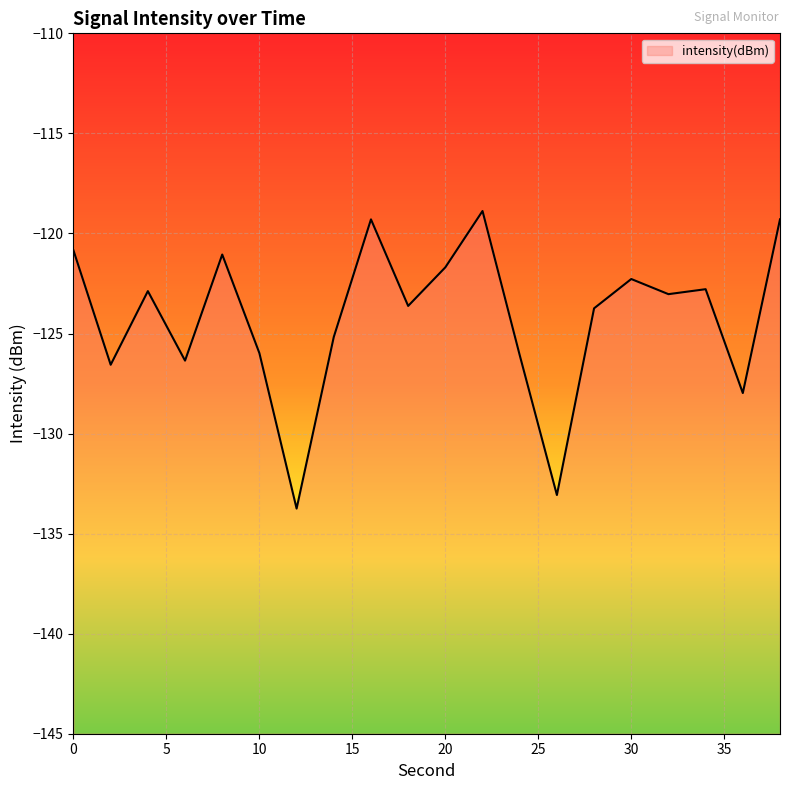

Between 20 and 2, which is larger?

20